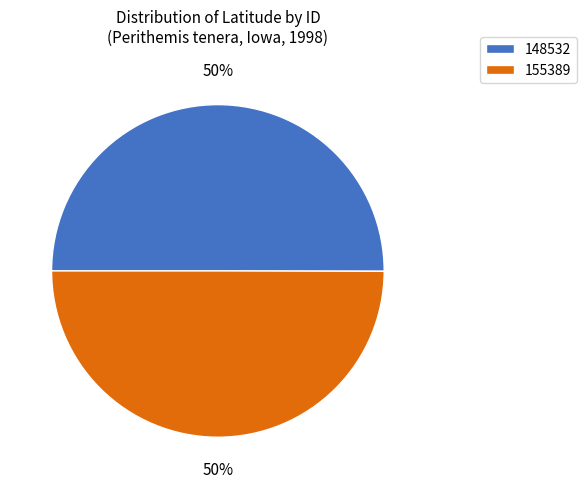

What percentage is the 148532 slice, to the nearest percent?

50%